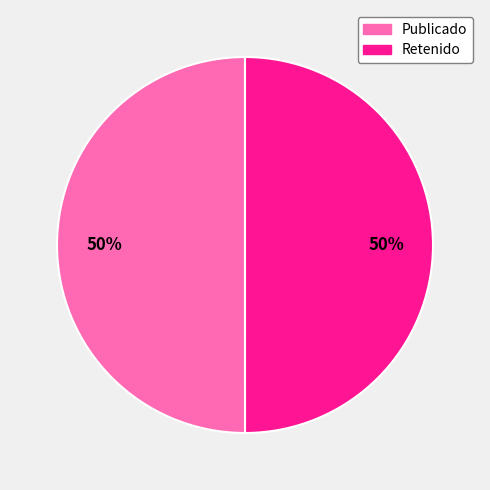

Is the sum of Retenido and Publicado greater than half?

Yes